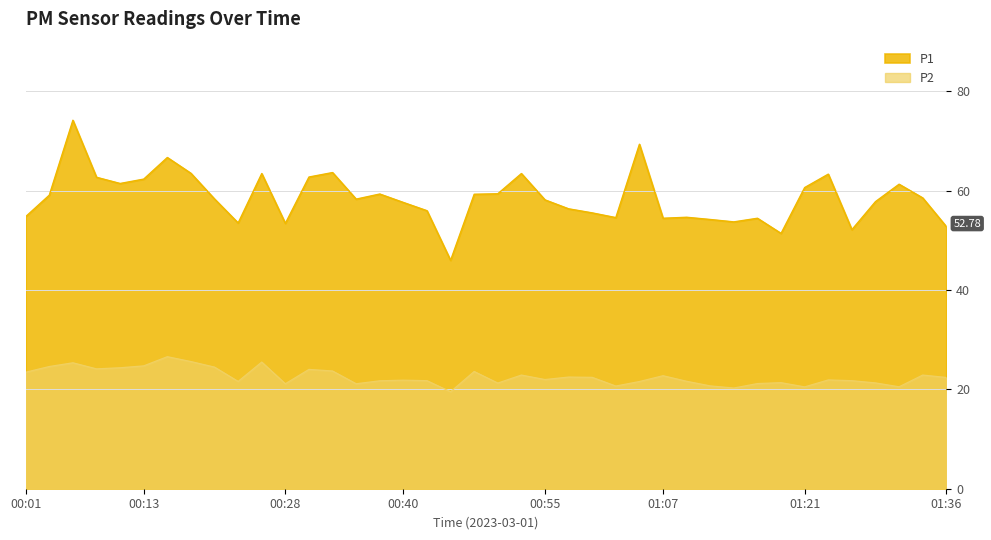

Between 01:09 and 01:19, which is larger?

01:09